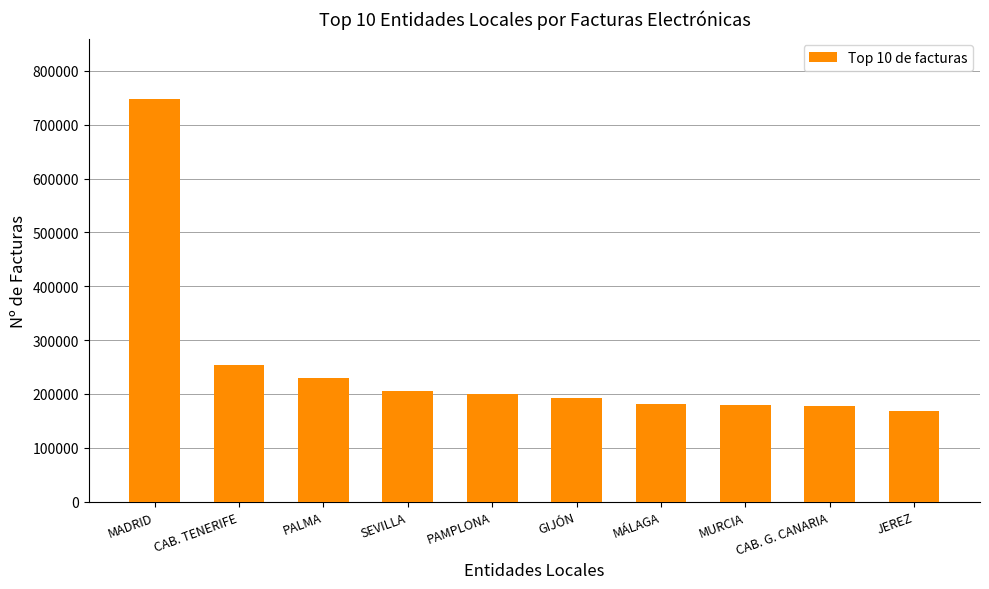

Is it true that the value at SEVILLA is 305324?

False